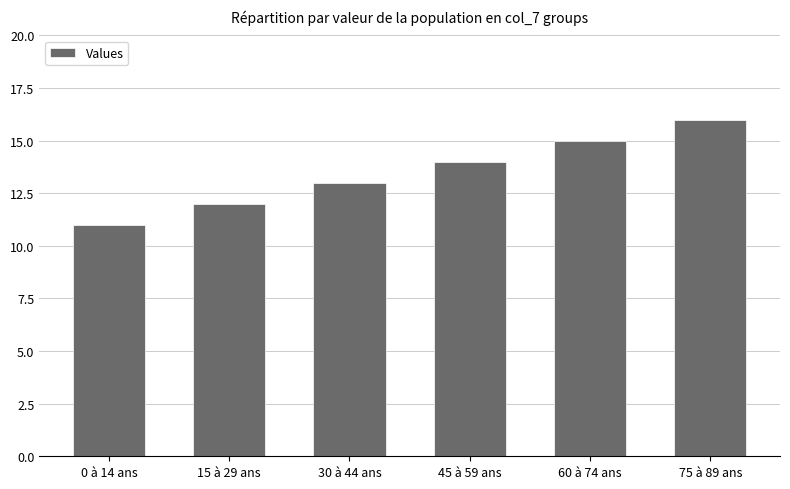

What is the label of the 6th bar from the left?

75 à 89 ans